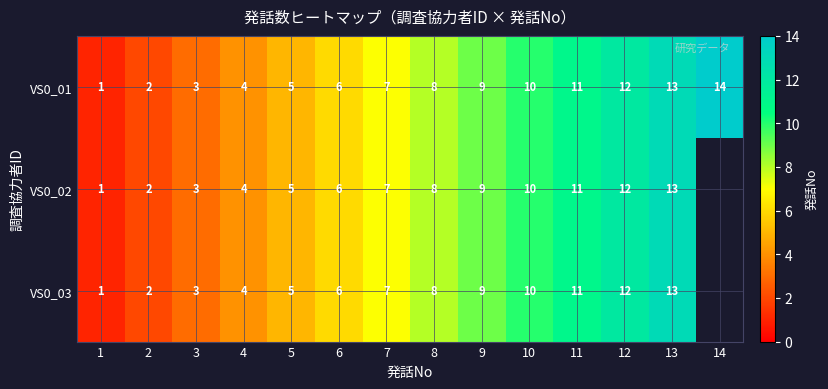

The VS0_02 series shows 8.3 at 5. True or false?

False